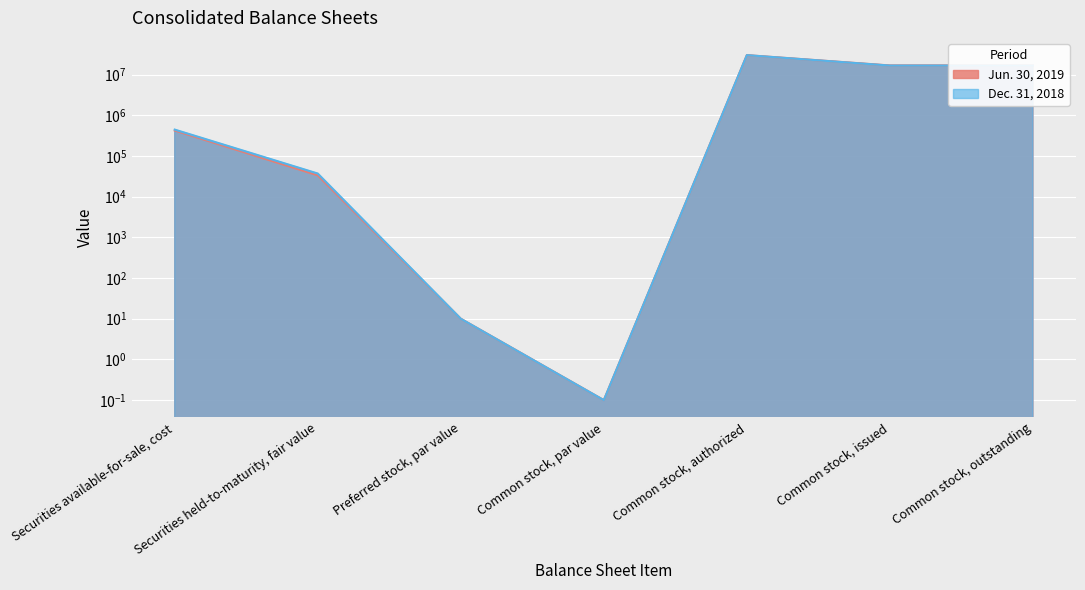

What position from the left is Securities held-to-maturity, fair value?

2